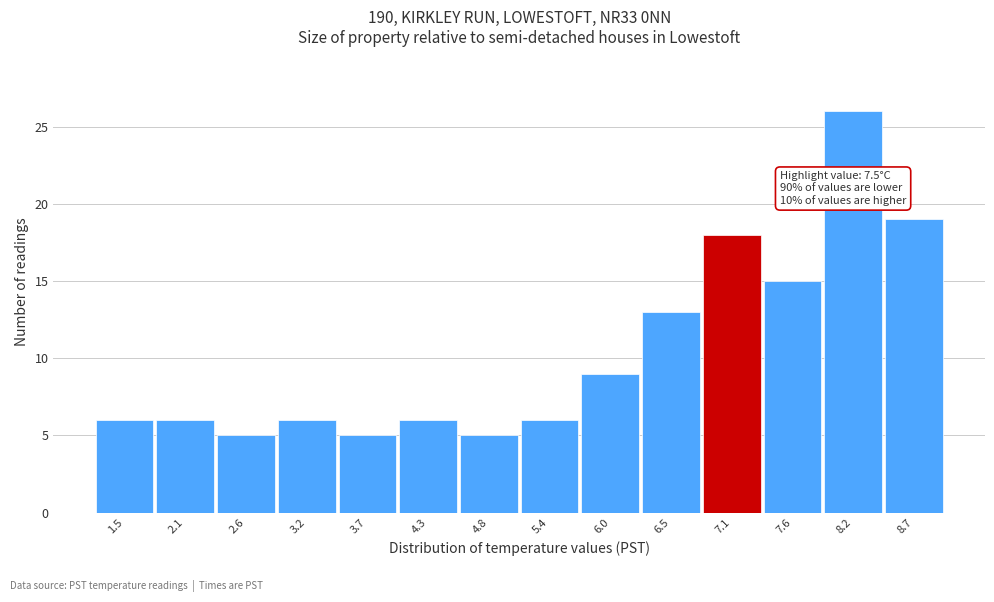

Reading left to right, what are all the values shown in this chart?

1.5=6	2.1=6	2.6=5	3.2=6	3.7=5	4.3=6	4.8=5	5.4=6	6.0=9	6.5=13	7.1=18	7.6=15	8.2=26	8.7=19